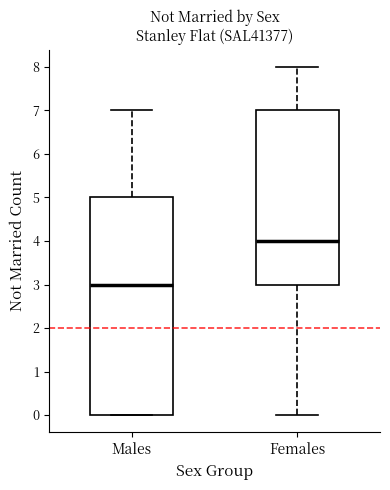

Where does the median line of the box for Females sit on the y-axis? The values are not printed on the chart, so give them approximately, as read against the axis.

4